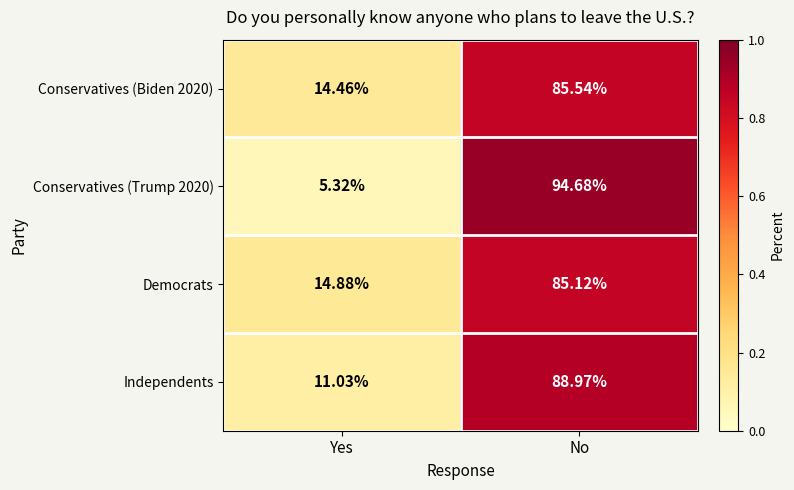

At which category is the sum across all series the highest?

No